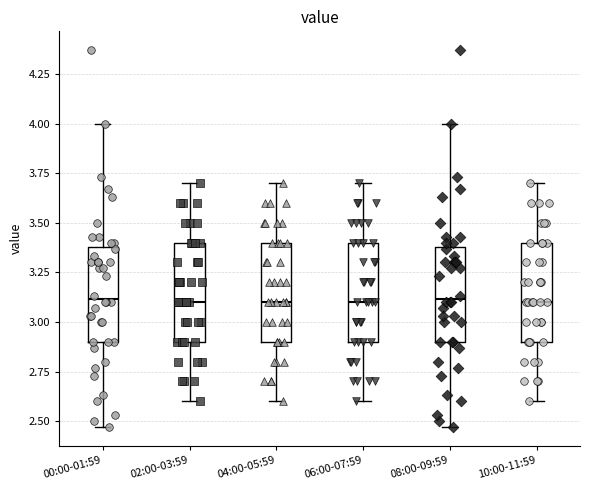

Reading left to right, read every box against the y-axis: the position of its median line, the range the box covers, and the ends of its whiskers. The values are not printed on the chart, so give them approximately, as read against the axis.

00:00-01:59: median 3.10, box 2.90 to 3.40, whiskers 2.45 to 4.00
02:00-03:59: median 3.10, box 2.90 to 3.40, whiskers 2.60 to 3.70
04:00-05:59: median 3.10, box 2.90 to 3.40, whiskers 2.60 to 3.70
06:00-07:59: median 3.10, box 2.90 to 3.40, whiskers 2.60 to 3.70
08:00-09:59: median 3.10, box 2.90 to 3.40, whiskers 2.45 to 4.00
10:00-11:59: median 3.10, box 2.90 to 3.40, whiskers 2.60 to 3.70